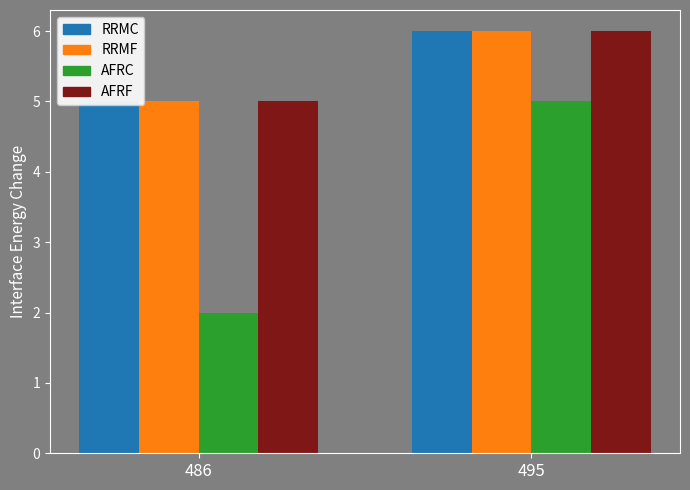

Which category has the highest value in the Trade Paperback series?

495